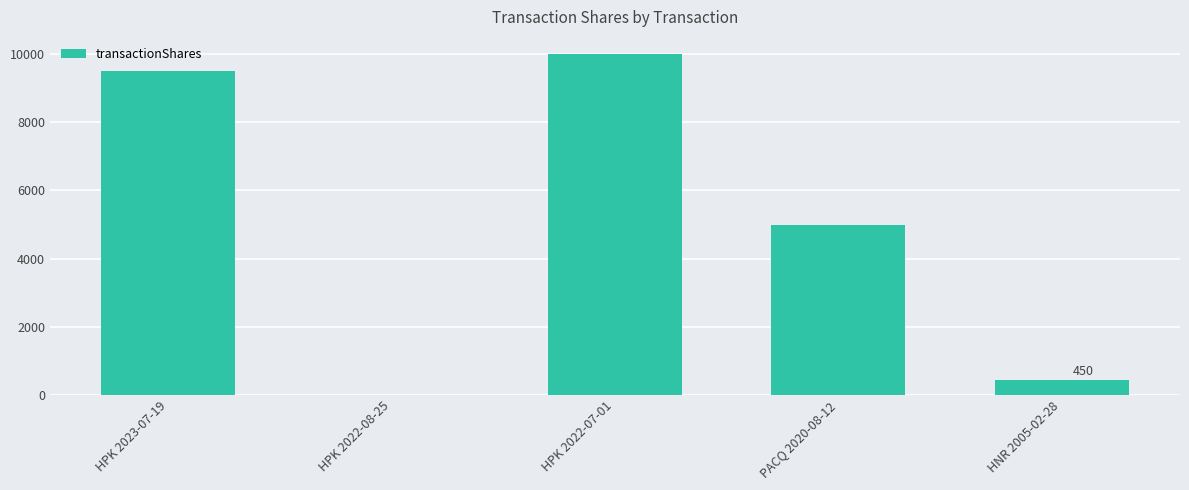

Between PACQ 2020-08-12 and HPK 2023-07-19, which is larger?

HPK 2023-07-19